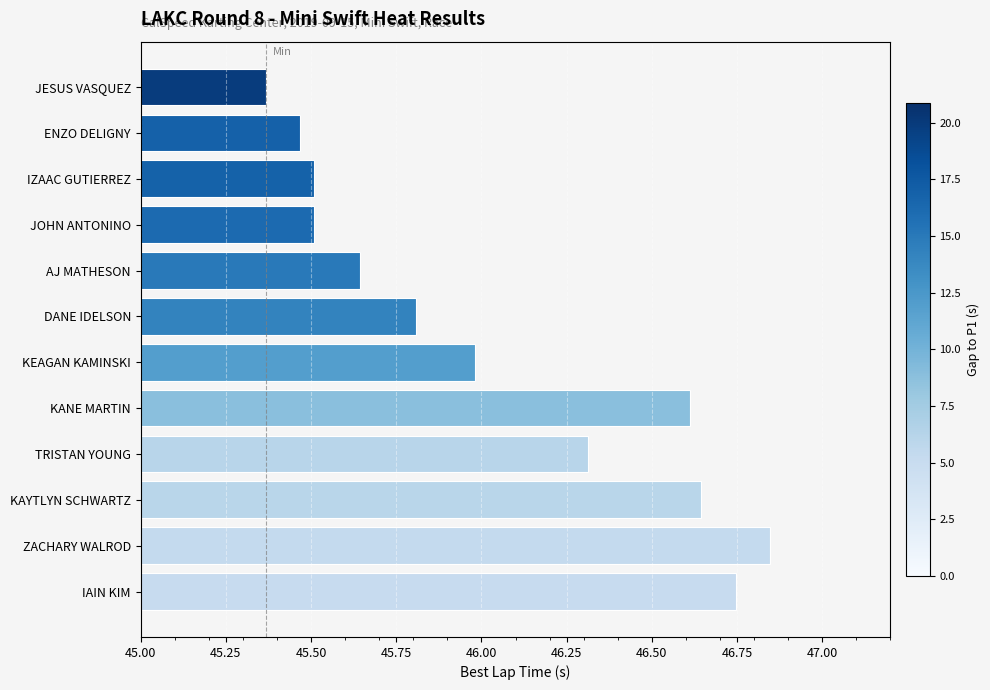

What is the label of the 5th bar from the bottom?

KANE MARTIN